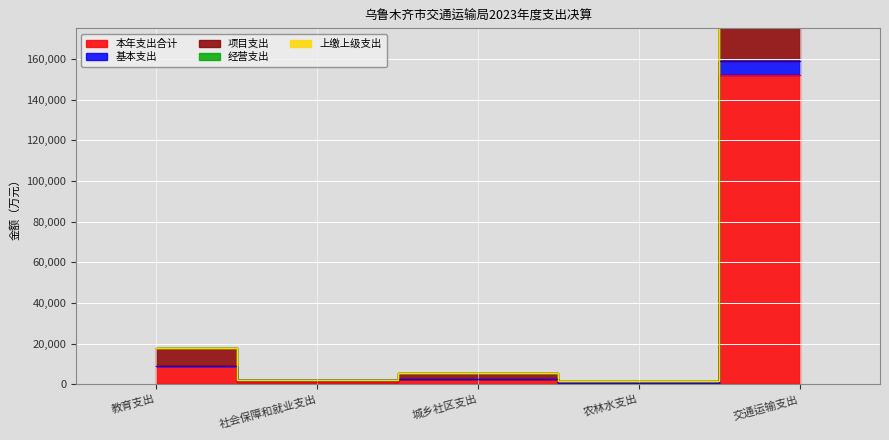

Reading left to right, extract all data points from this chart.

本年支出合计: 9000.0	1113.5	2782.3	762.5	152248.2
基本支出: 9000.0	2227.0	2782.3	762.5	158836.7
项目支出: 18000.0	2227.0	5564.6	1525.1	304487.4
经营支出: 18000.0	2227.0	5564.6	1525.1	304496.5